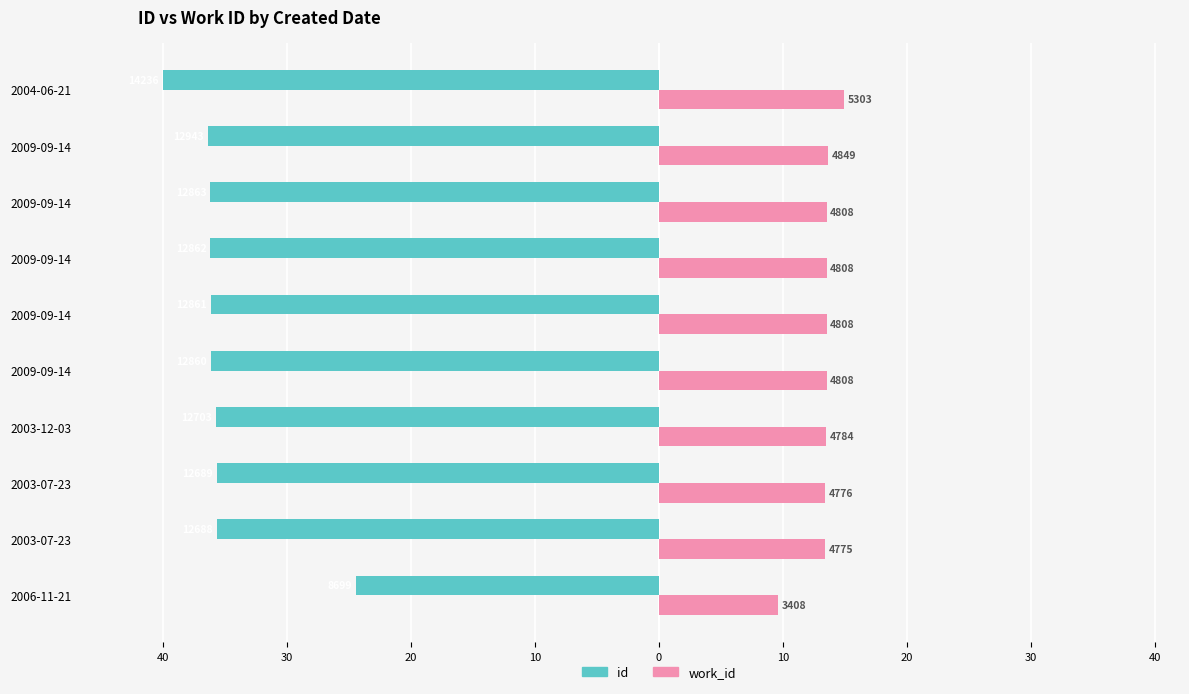

What is the average value of the id series?

-35.2